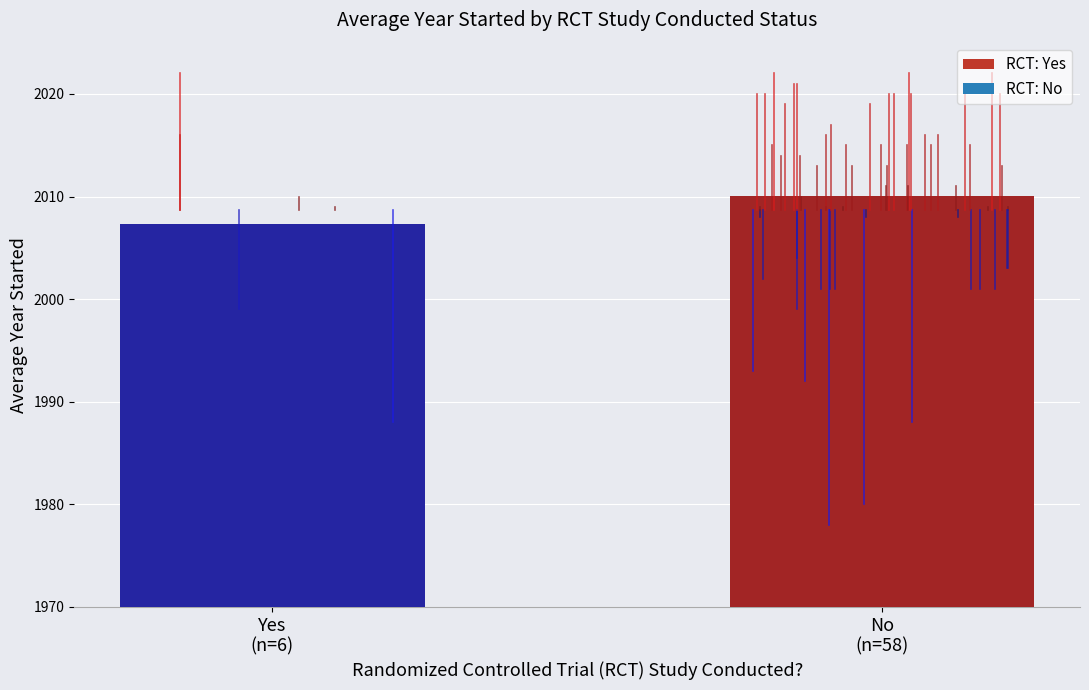

What is the label of the 2nd bar from the right?

Yes
(n=6)